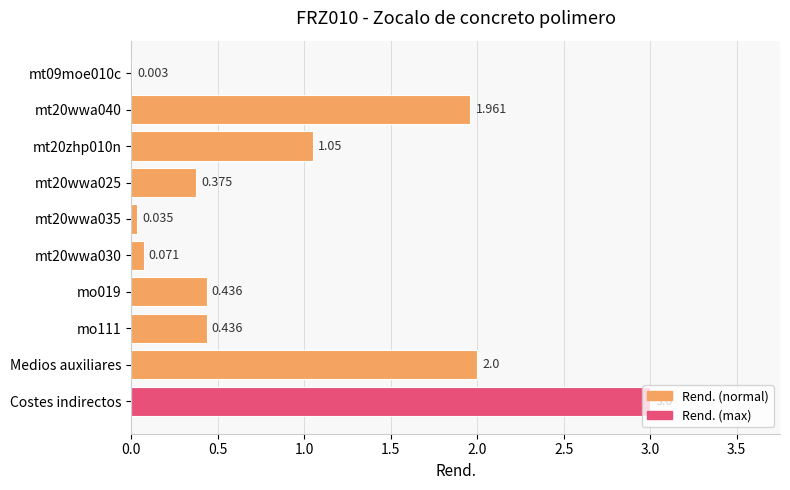

Are the bars horizontal?

Yes